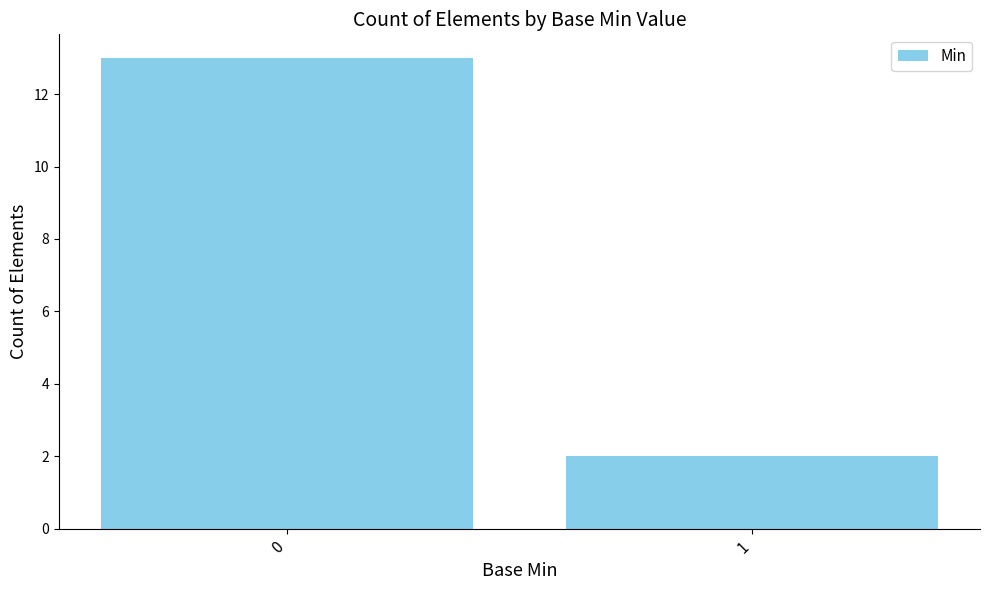

What is the difference between the values at 1 and 0?

11